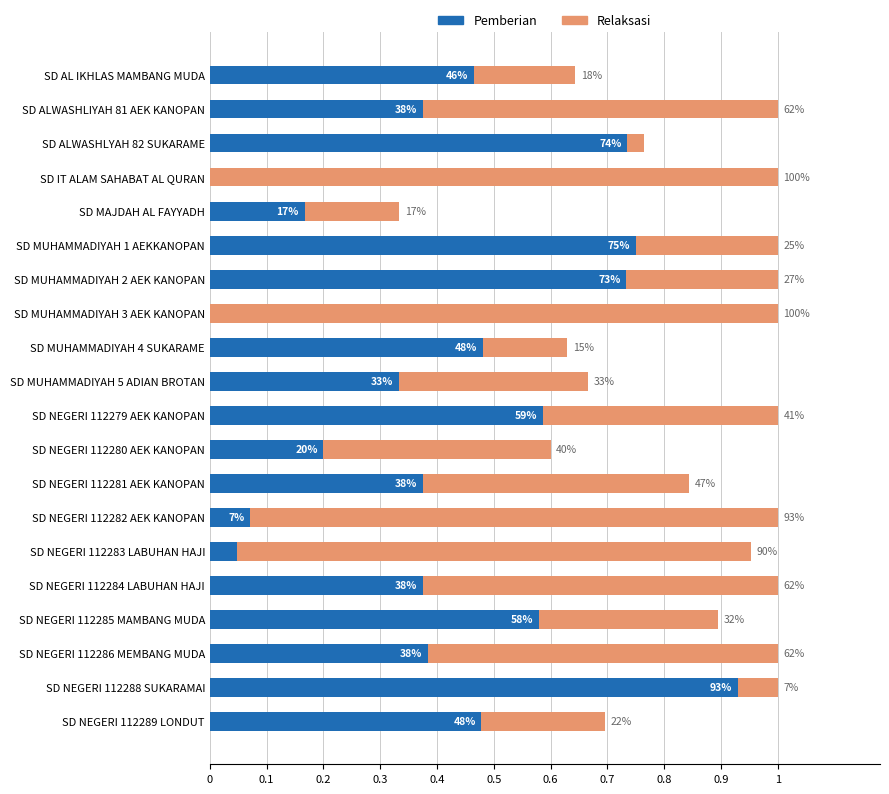

What are all the series names shown in the legend?

Pemberian, Relaksasi